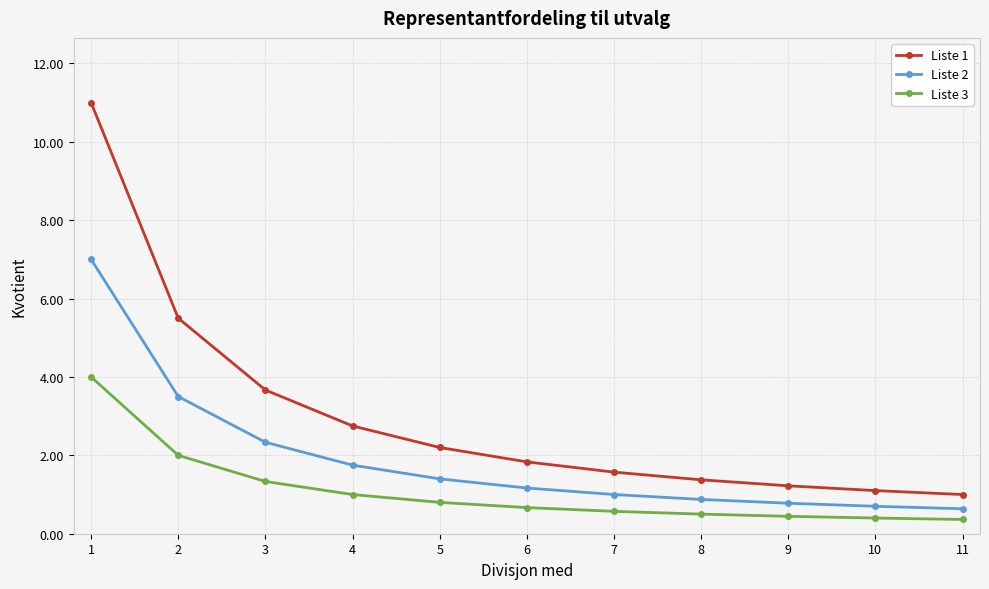

Between 1 and 9, which series saw the biggest shift?

Liste 1